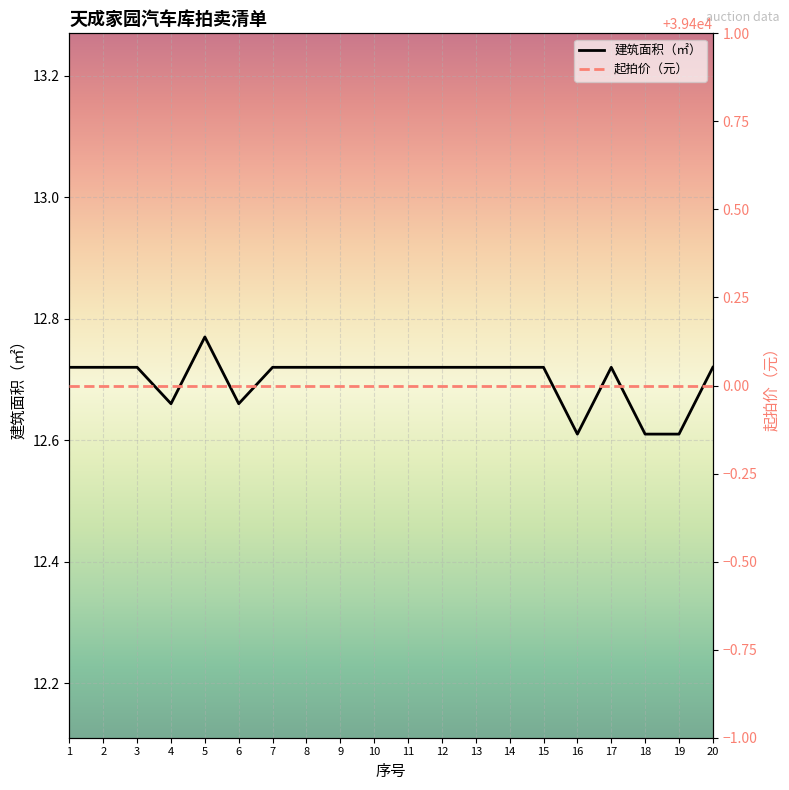

What is the sum of all values?

254.0